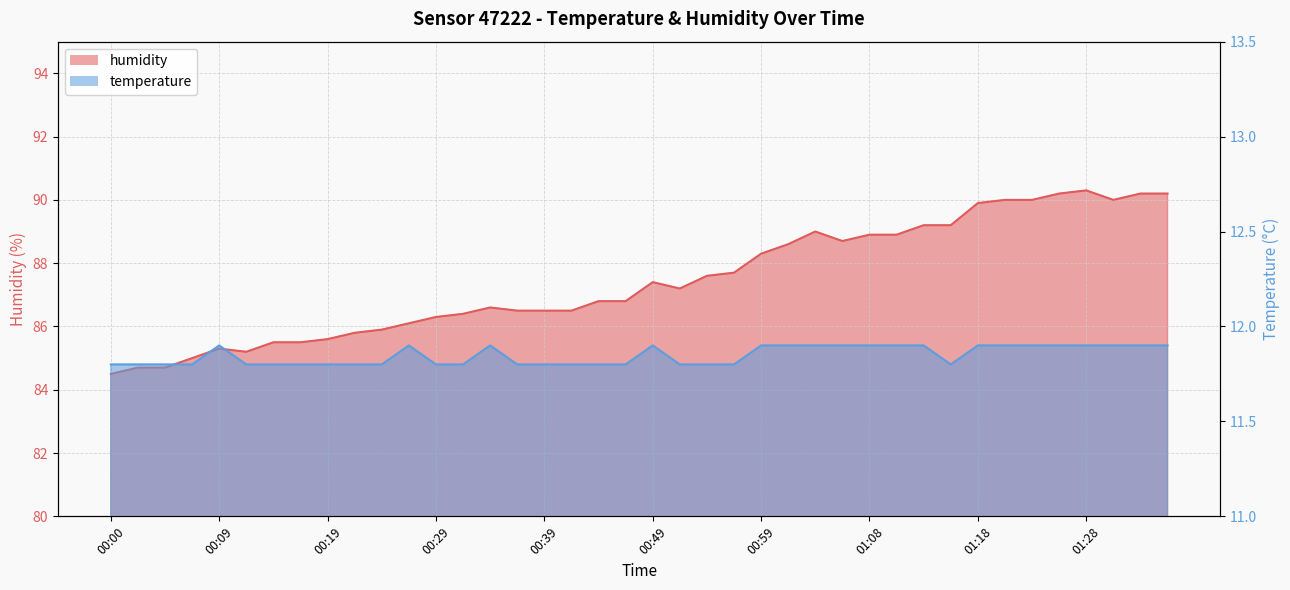

How many lines are shown in the chart?

2